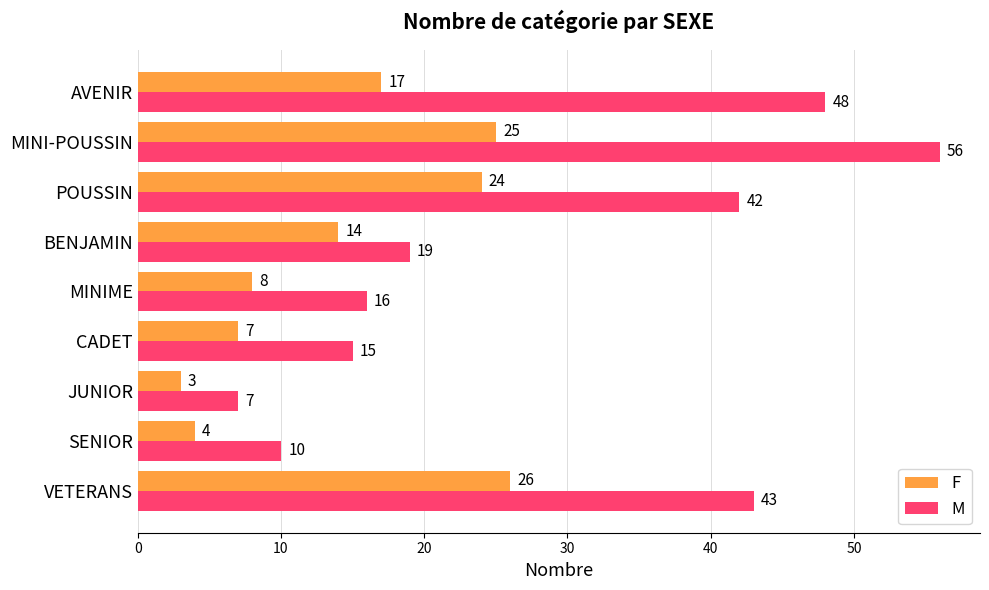

What is the average value of the M series?

28